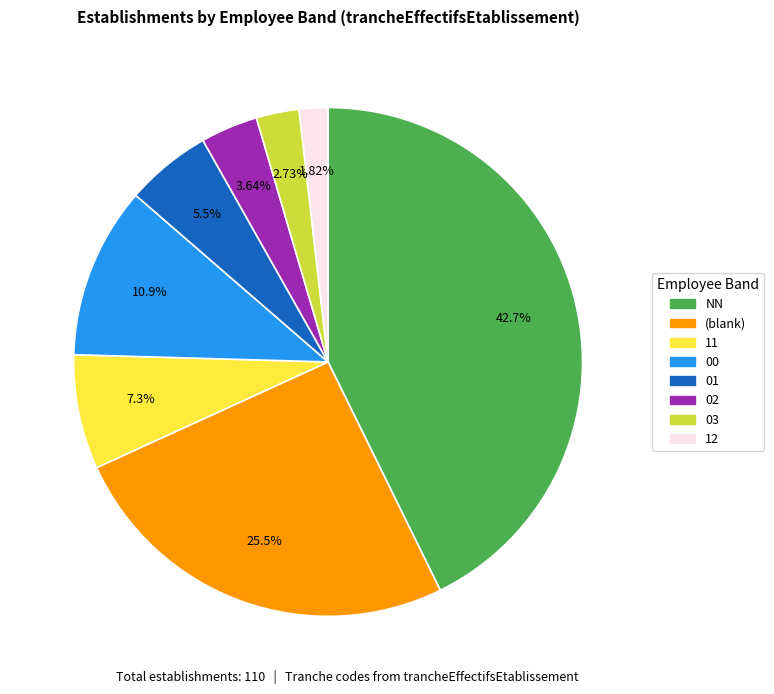

Is there any slice that represents more than half of the pie?

No